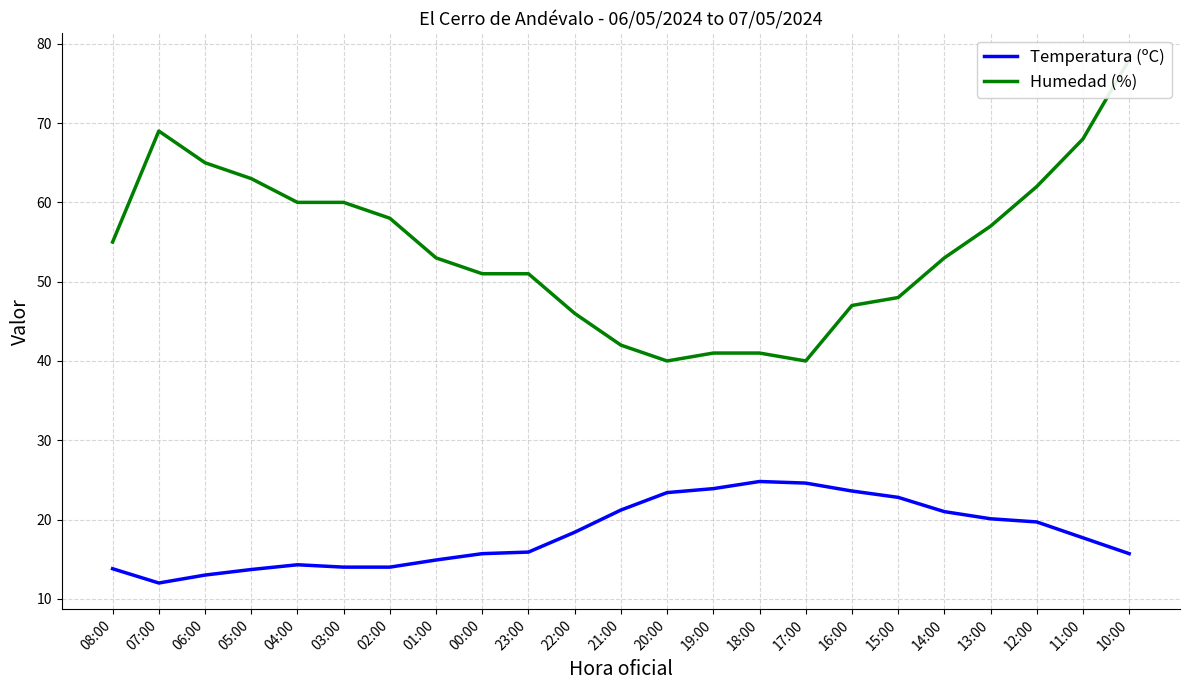

Where is the first local minimum for Temperatura (ºC)?

07:00